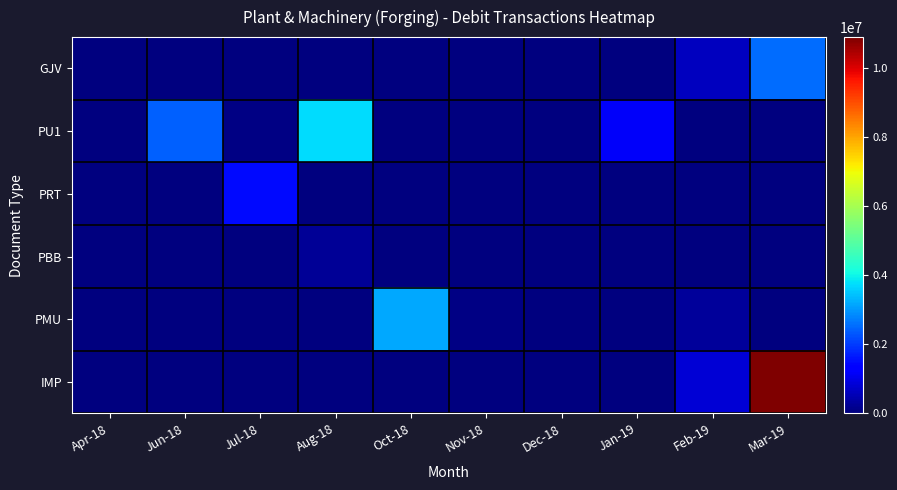

Rank the series at Jul-18 from lowest to highest value.

GJV, PBB, PMU, IMP, PU1, PRT